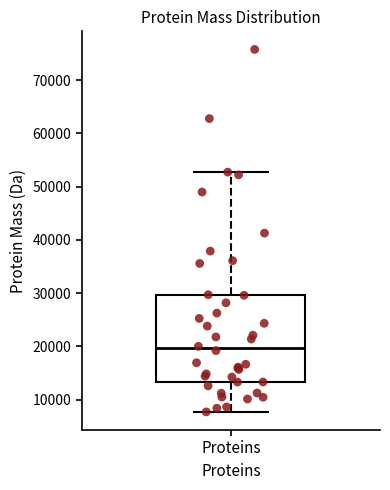

Where does the upper whisker of the box for Proteins end on the y-axis? The values are not printed on the chart, so give them approximately, as read against the axis.

53000